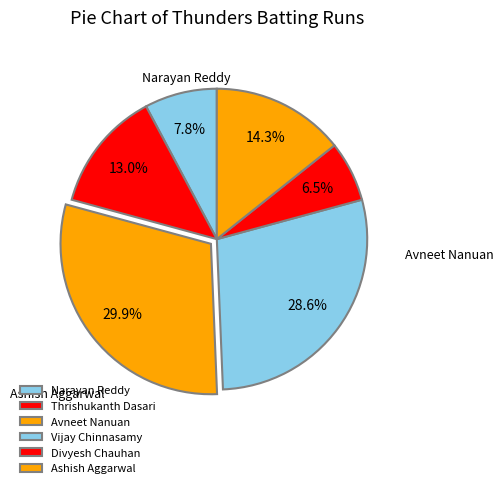

Combined, what portion of the pie is Ashish Aggarwal and Thrishukanth Dasari?

27.3%